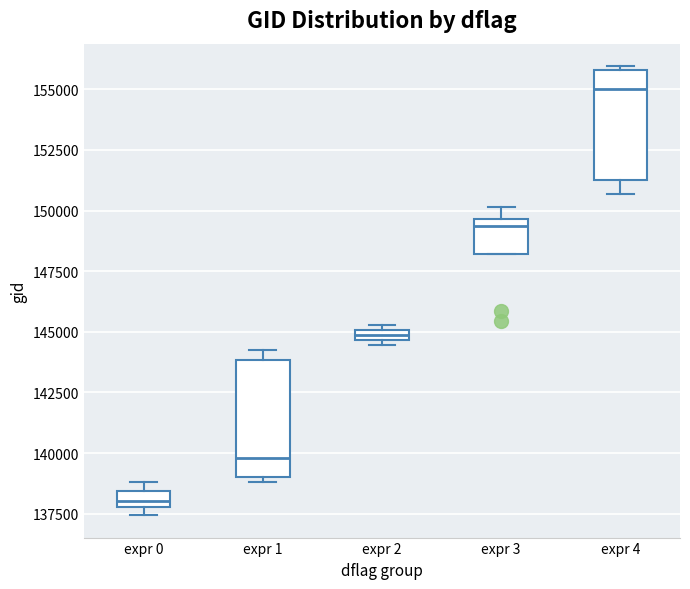

Where is the upper edge of the box for expr 0 on the y-axis? The values are not printed on the chart, so give them approximately, as read against the axis.

138500